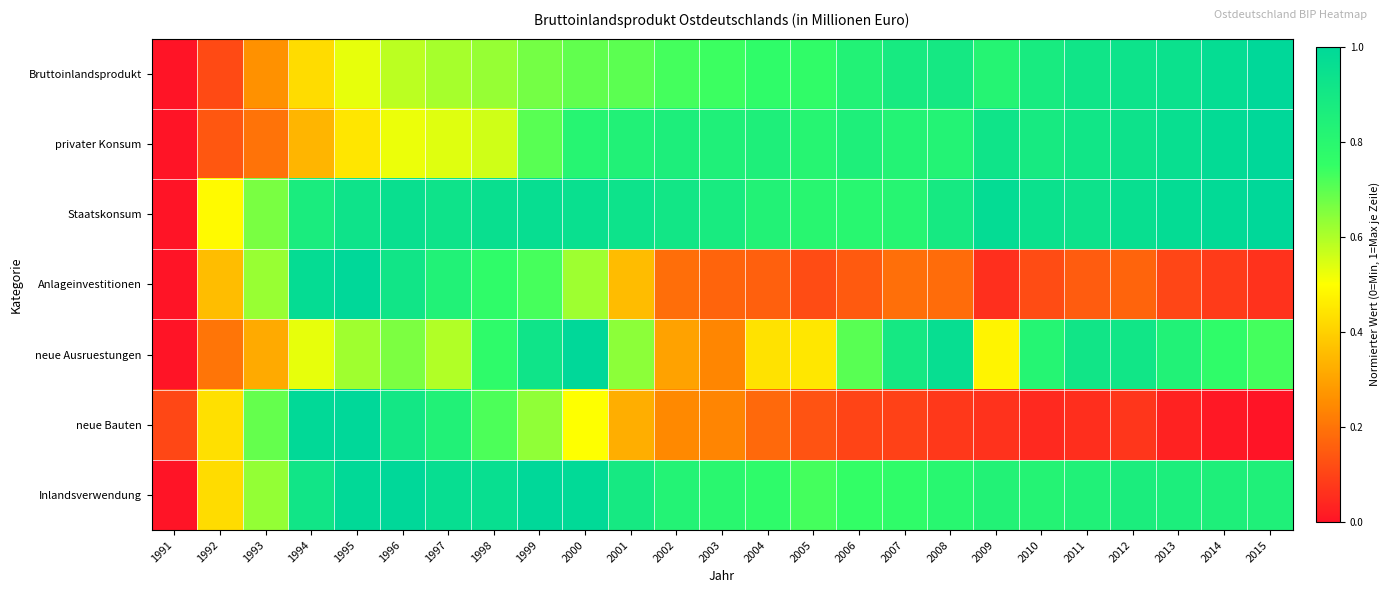

How many distinct data groups are displayed?

7